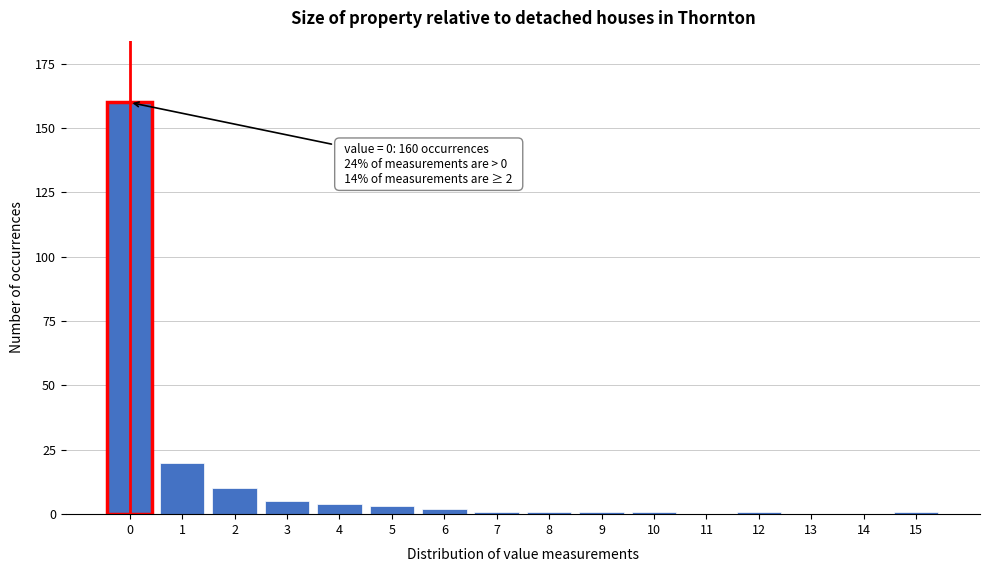

Reading right to left, transcribe all the data shown in this chart.

15=1	14=0	13=0	12=1	11=0	10=1	9=1	8=1	7=1	6=2	5=3	4=4	3=5	2=10	1=20	0=160